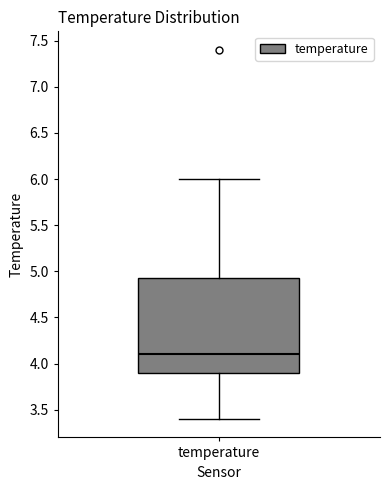

Where is the lower edge of the box for temperature on the y-axis? The values are not printed on the chart, so give them approximately, as read against the axis.

3.90